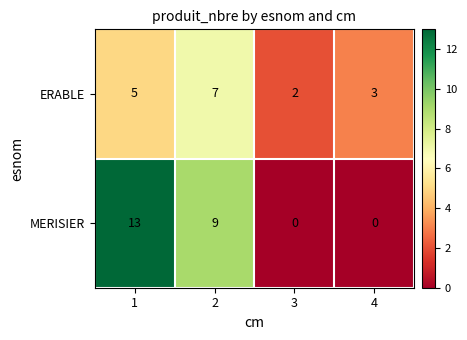

Between 1 and 4, which series saw the biggest shift?

MERISIER